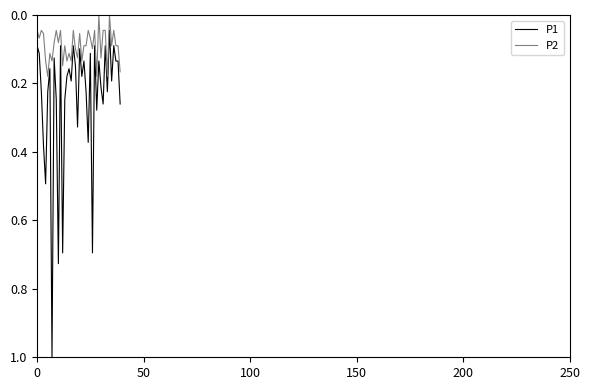

What is the greatest value displayed?

1.0